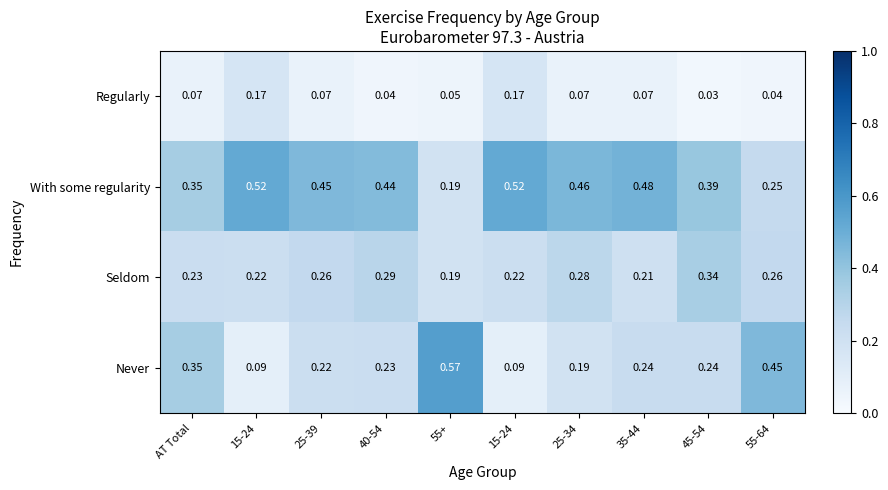

Count the number of categories in the chart.

10